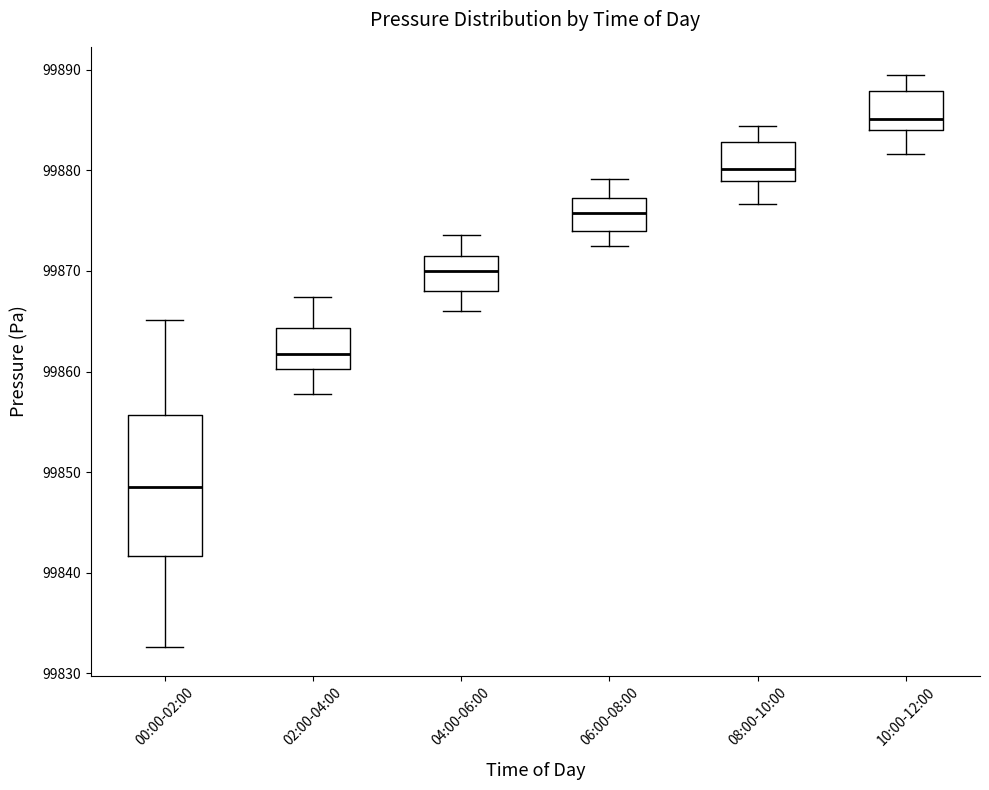

Comparing the boxes themselves (not the whiskers), which one is the tallest?

00:00-02:00